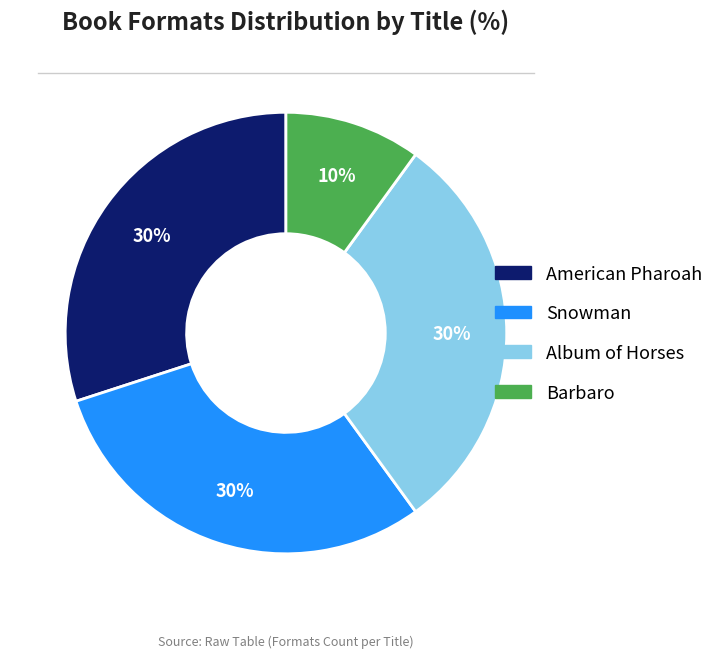

What percentage is the Snowman slice, to the nearest percent?

30%